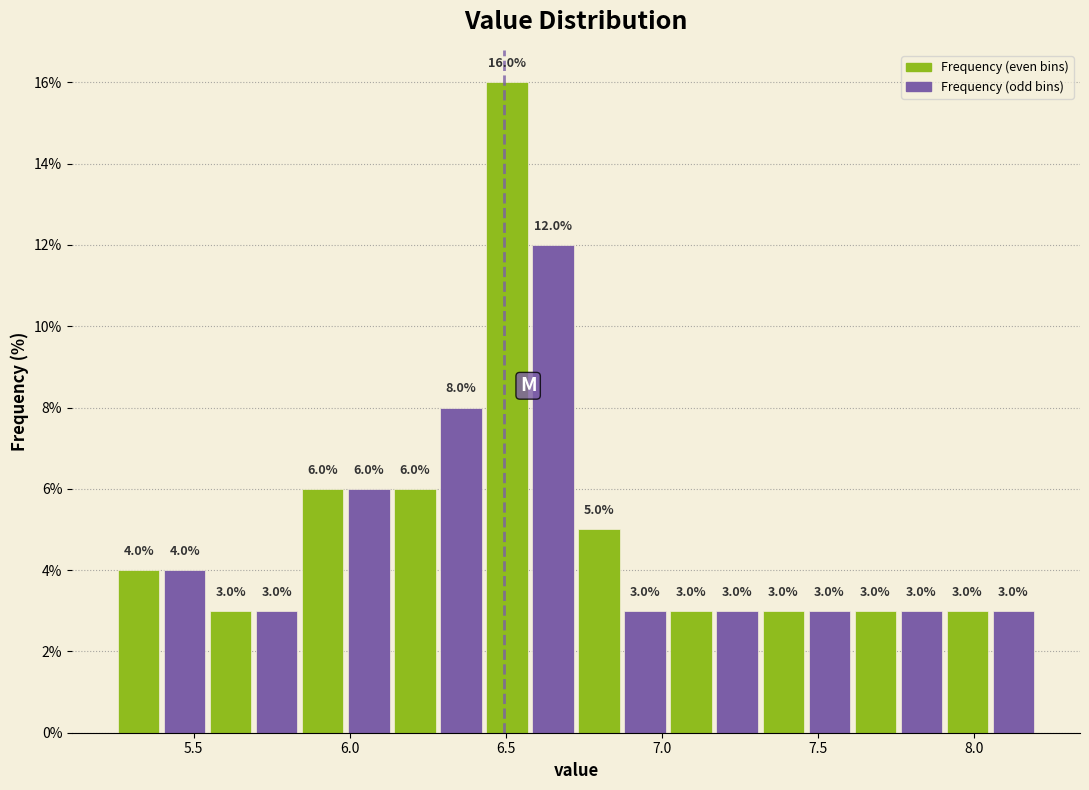

Read against the x-axis, roughly where is the centre of the tallest bar?

6.50